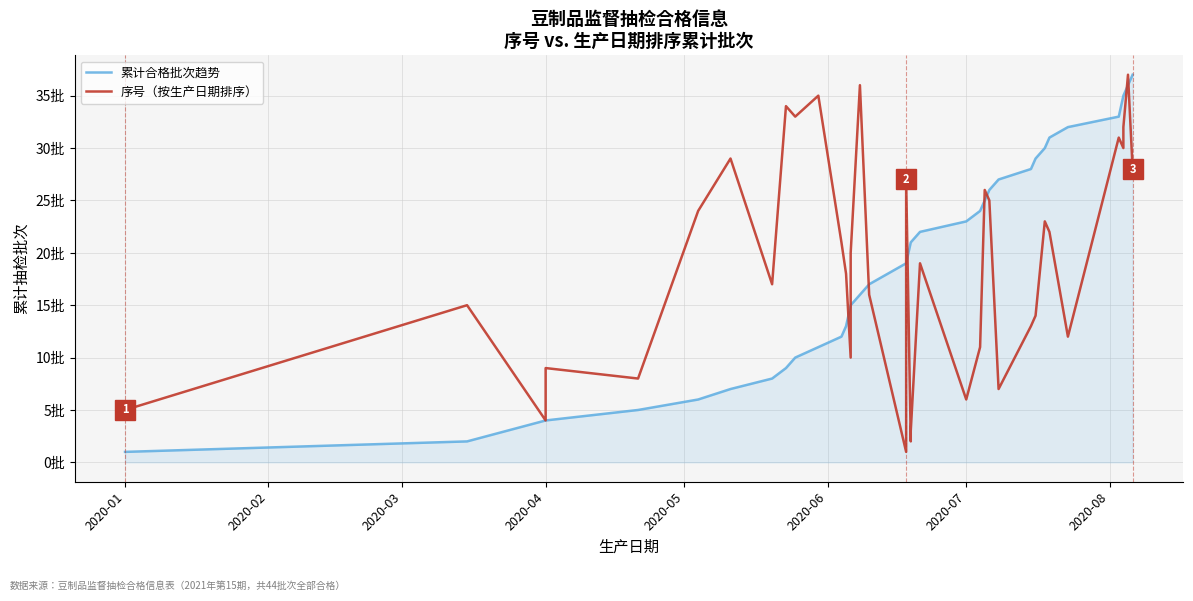

What is the sum of all 序号 values?

703